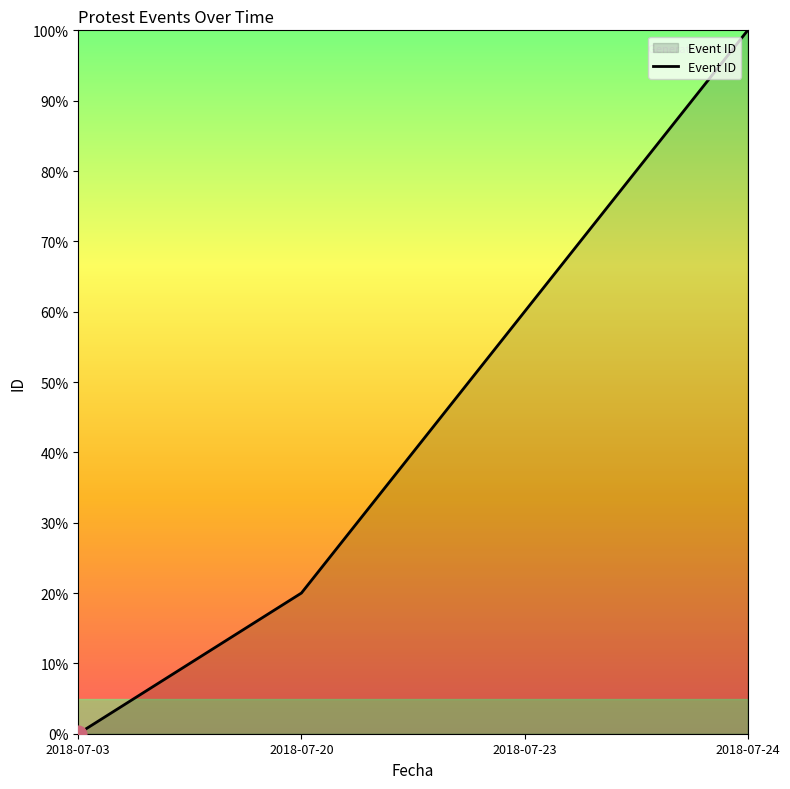

At which label is the value closest to 50?

2018-07-23